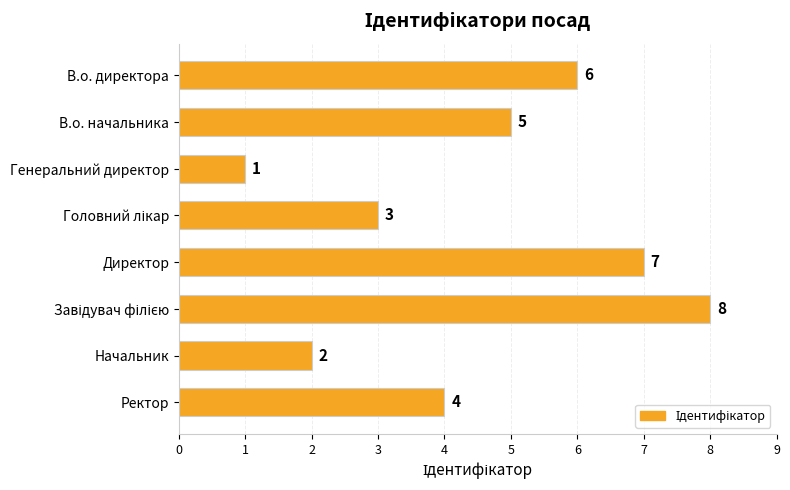

Are the bars horizontal?

Yes